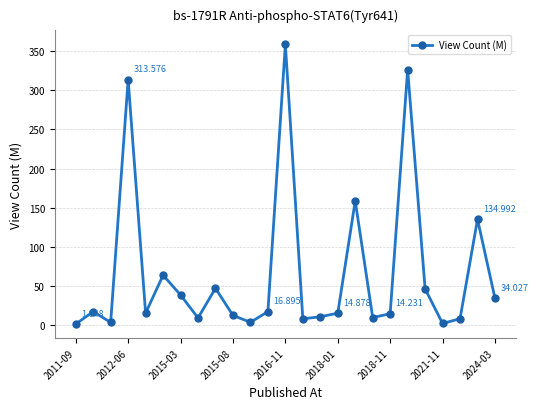

How many lines are shown in the chart?

1